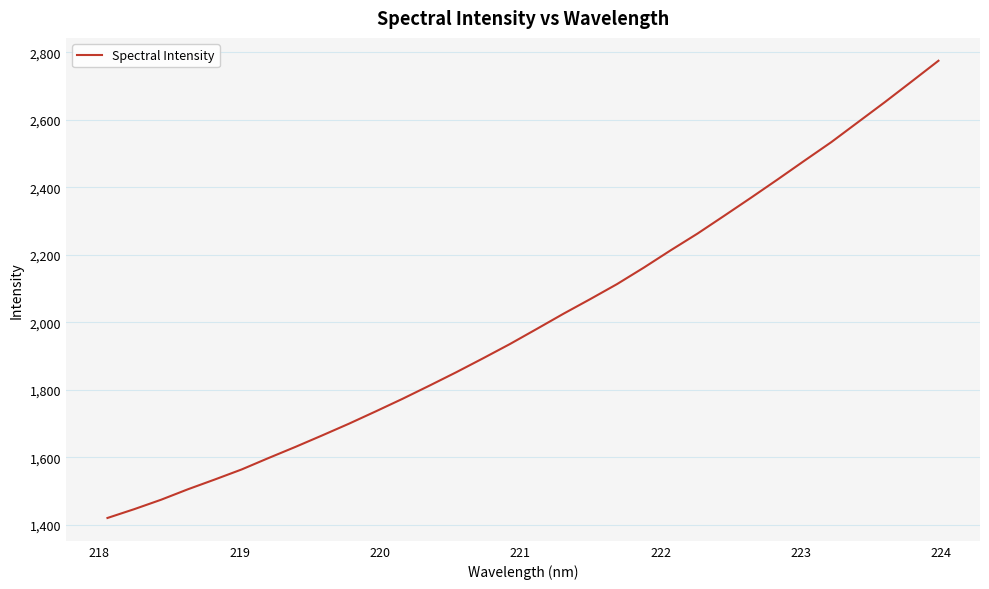

What is the minimum value shown in the chart?

1420.6